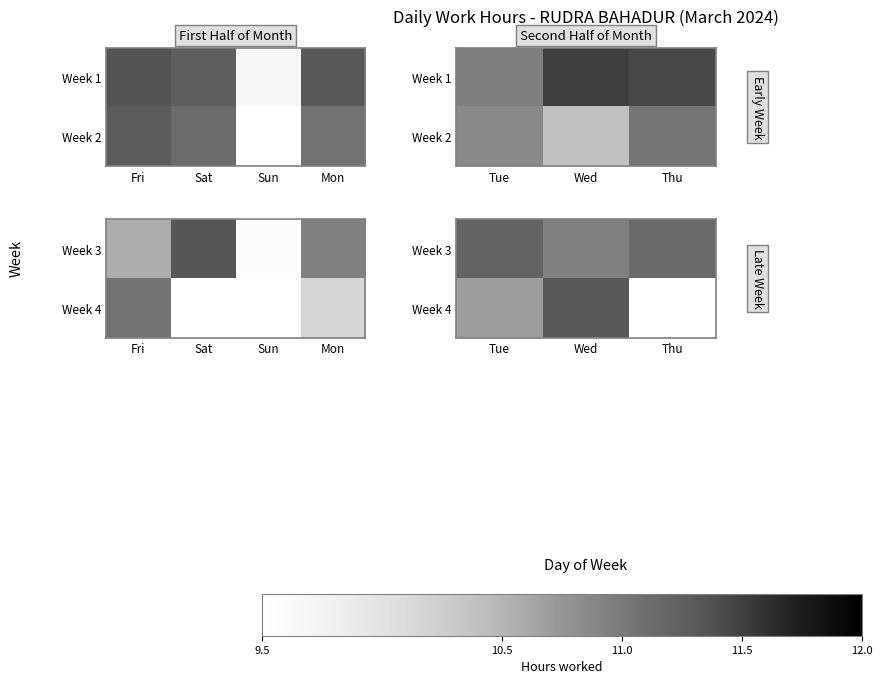

The Week 3 series shows 10.9 at Wed. True or false?

True